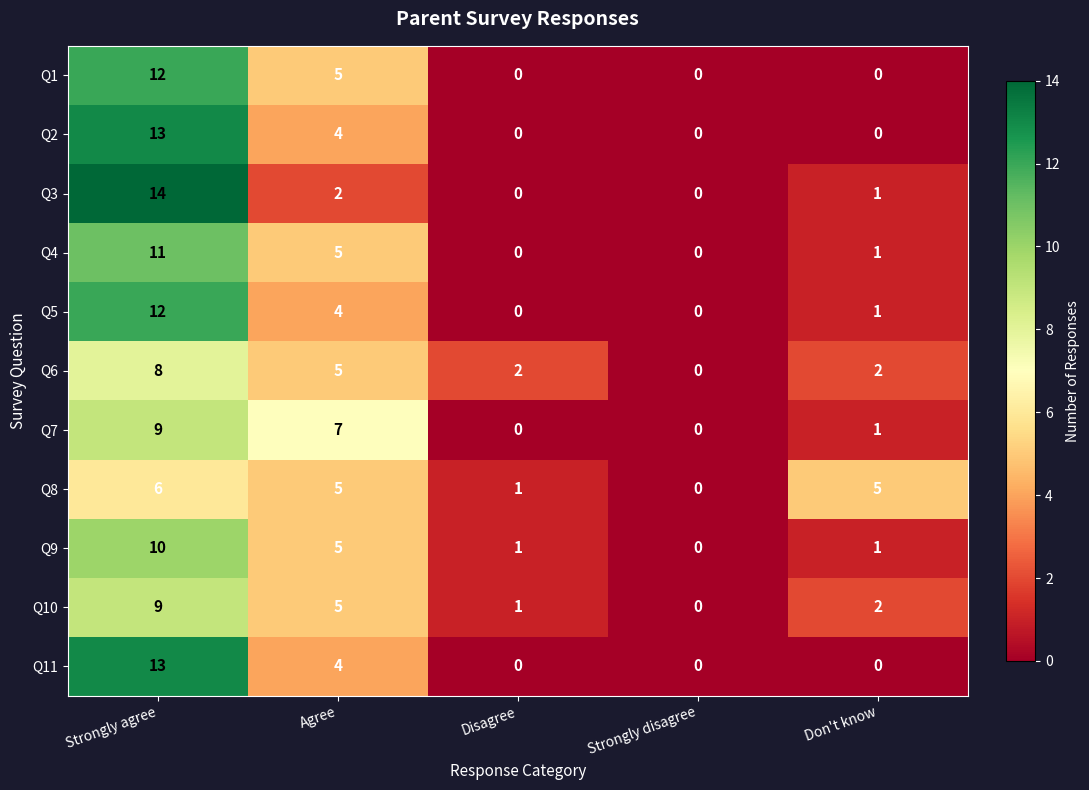

What is the sum of all Q6 values?

17